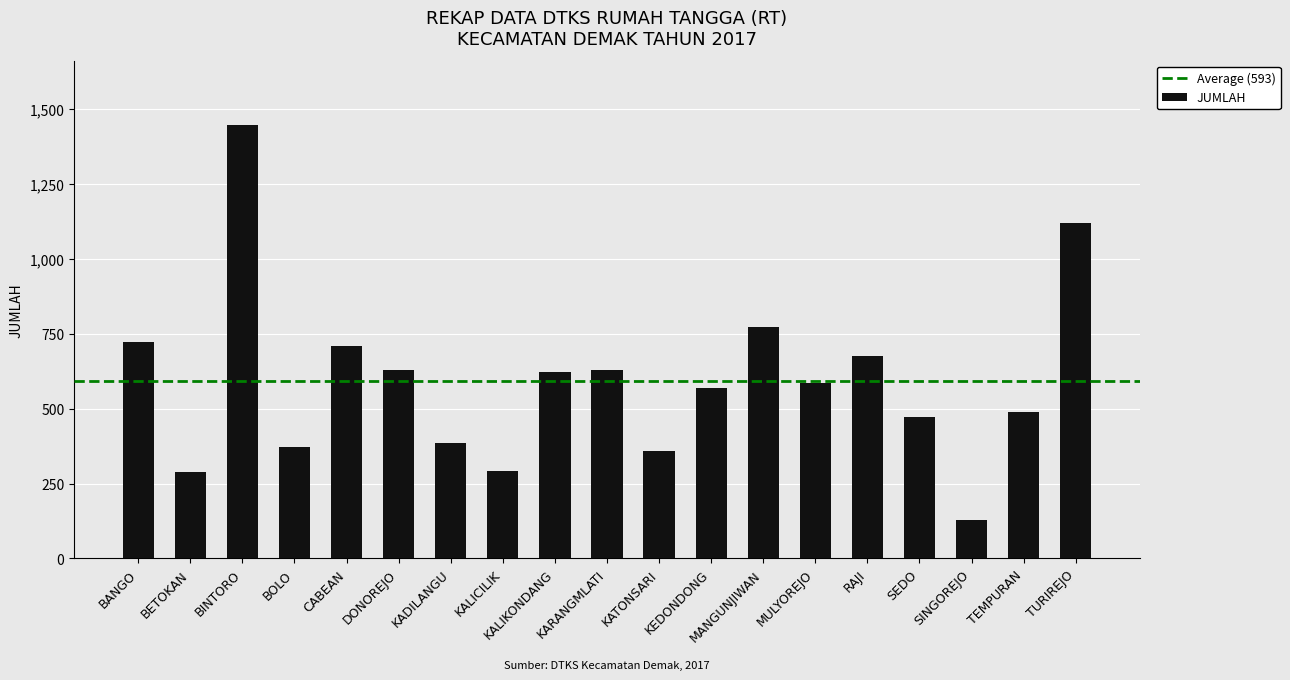

What is the difference between the values at DONOREJO and BETOKAN?

338